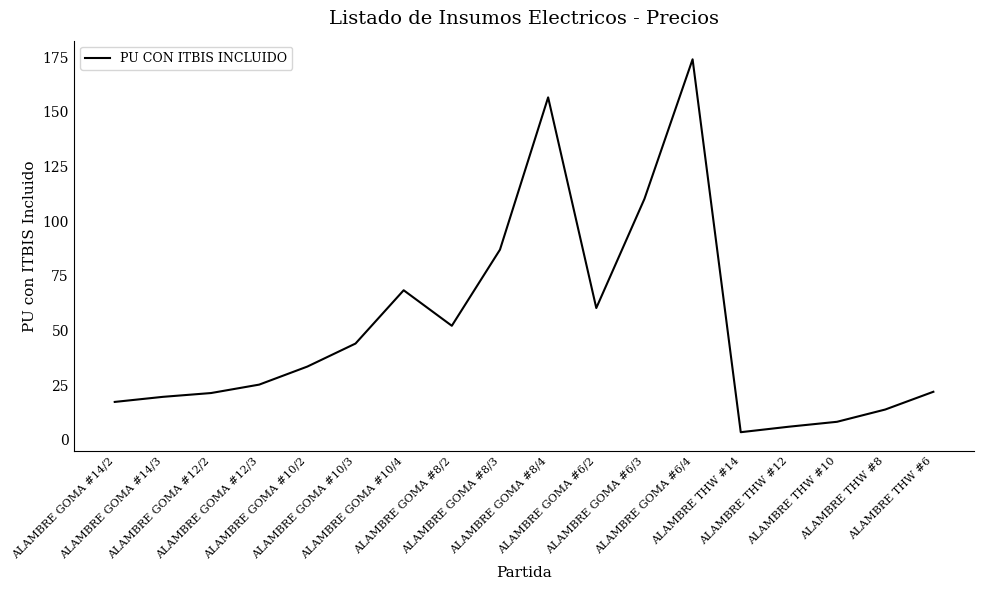

How many interior local peaks (higher than both neighbors) does the data have?

3